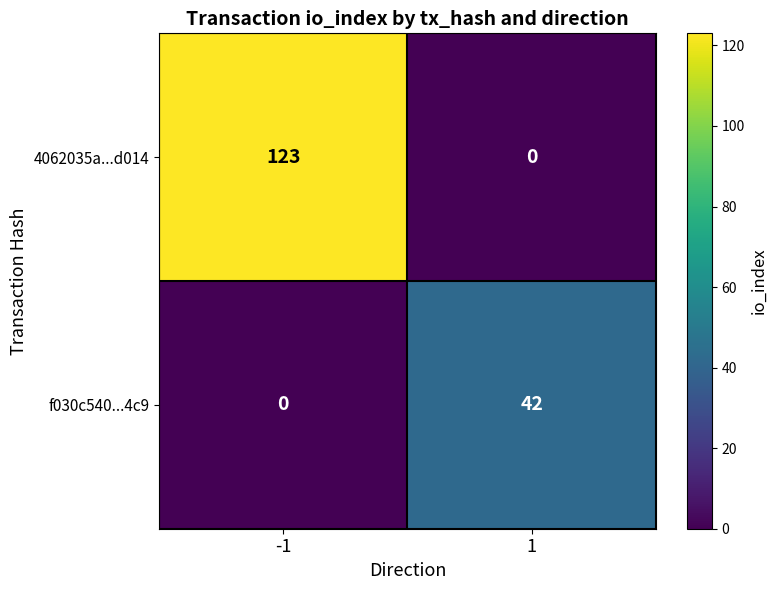

What is the approximate value of f030c540...4c9 at 1?

42